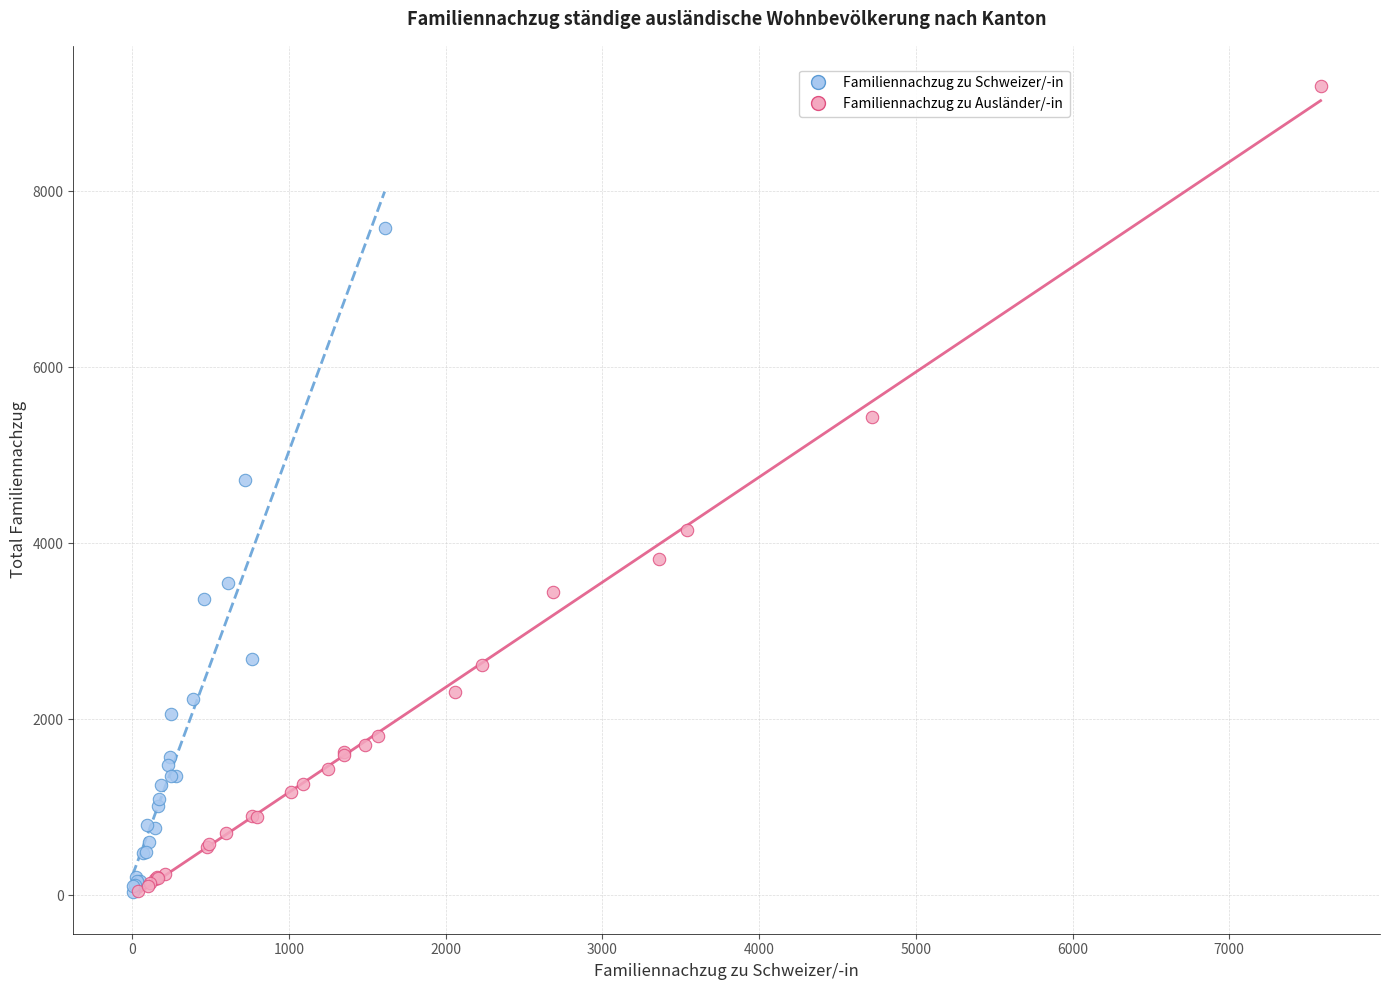

What are all the series names shown in the legend?

Familiennachzug zu Schweizer/-in, Familiennachzug zu Ausländer/-in